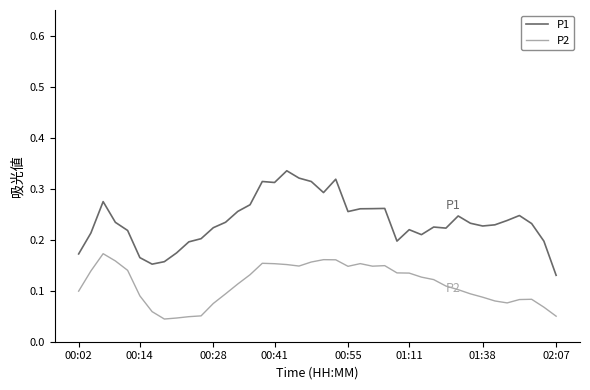

True or false: P2 and P1 cross at least once.

False